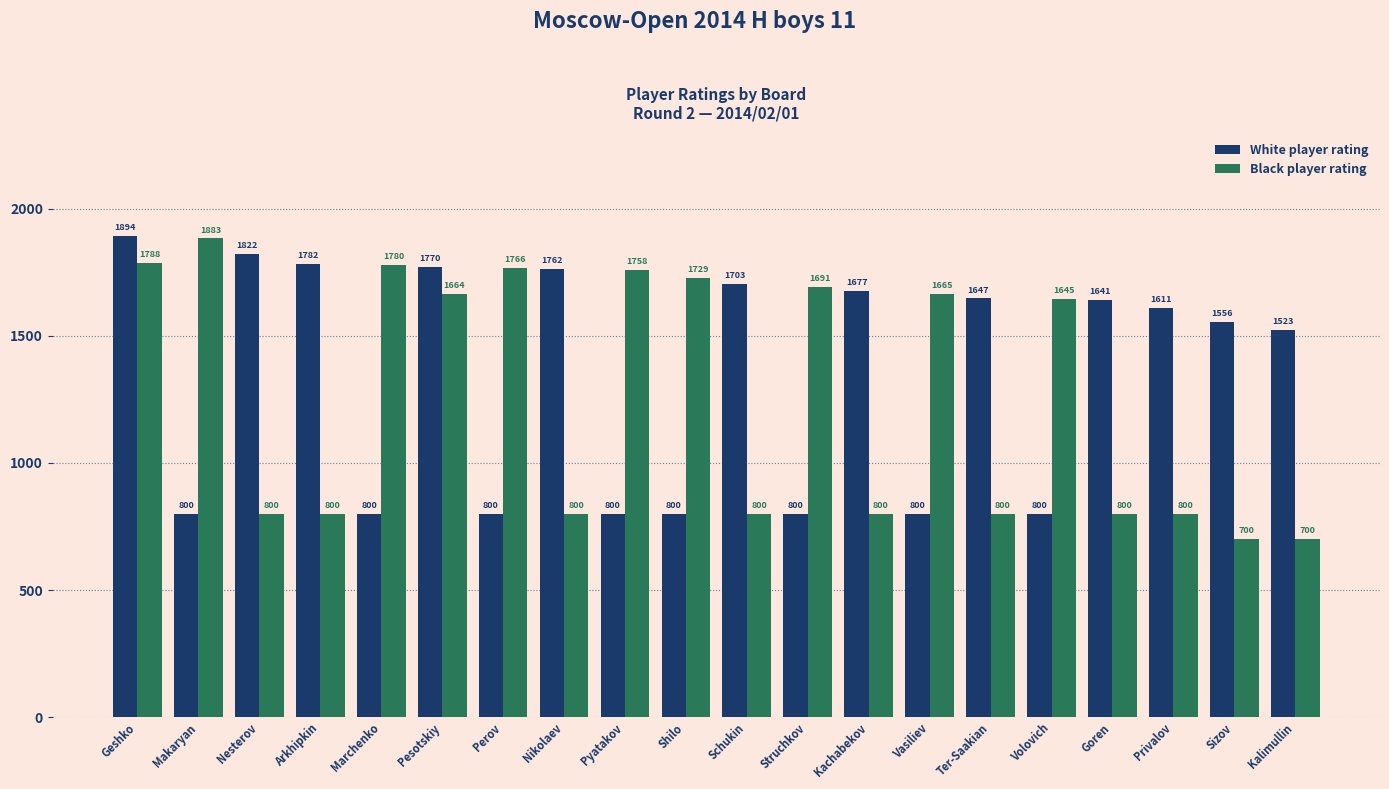

What is the average value of the Black player rating series?

1258